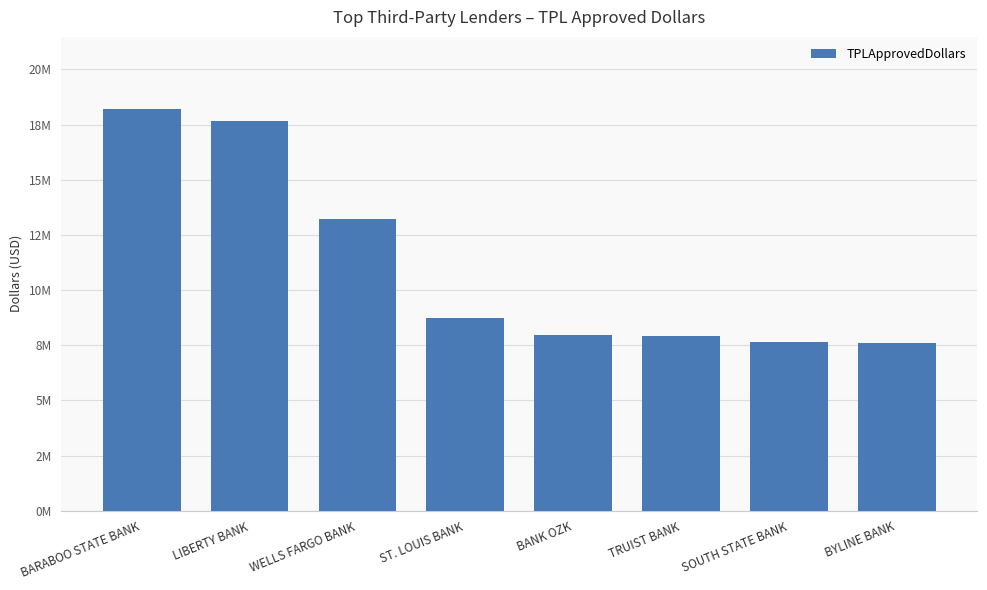

Are the bars horizontal?

No